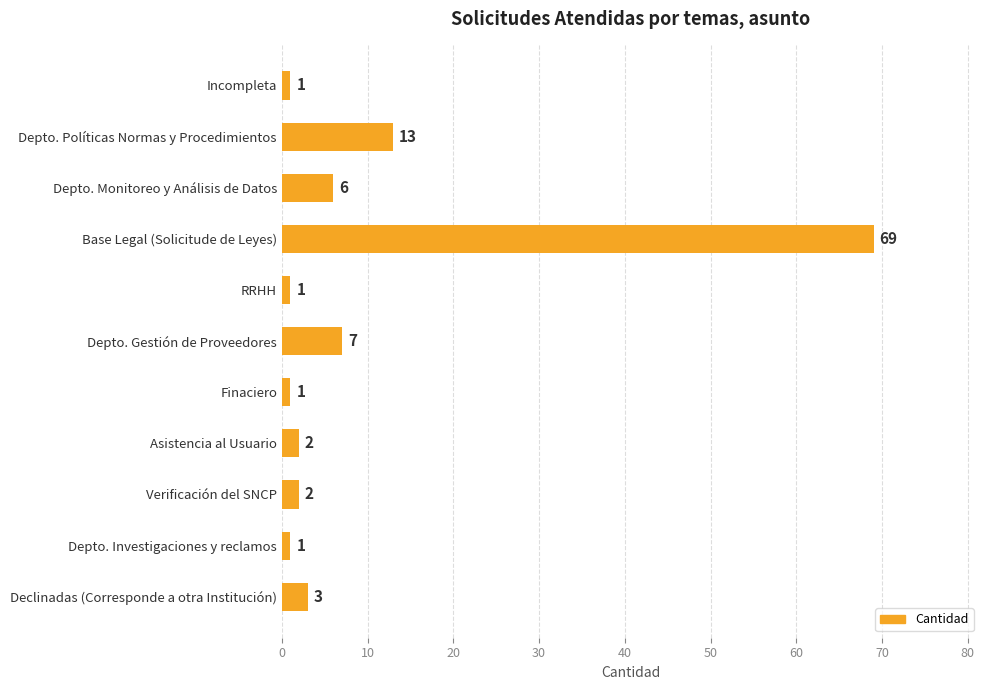

How many bars are there in total?

11